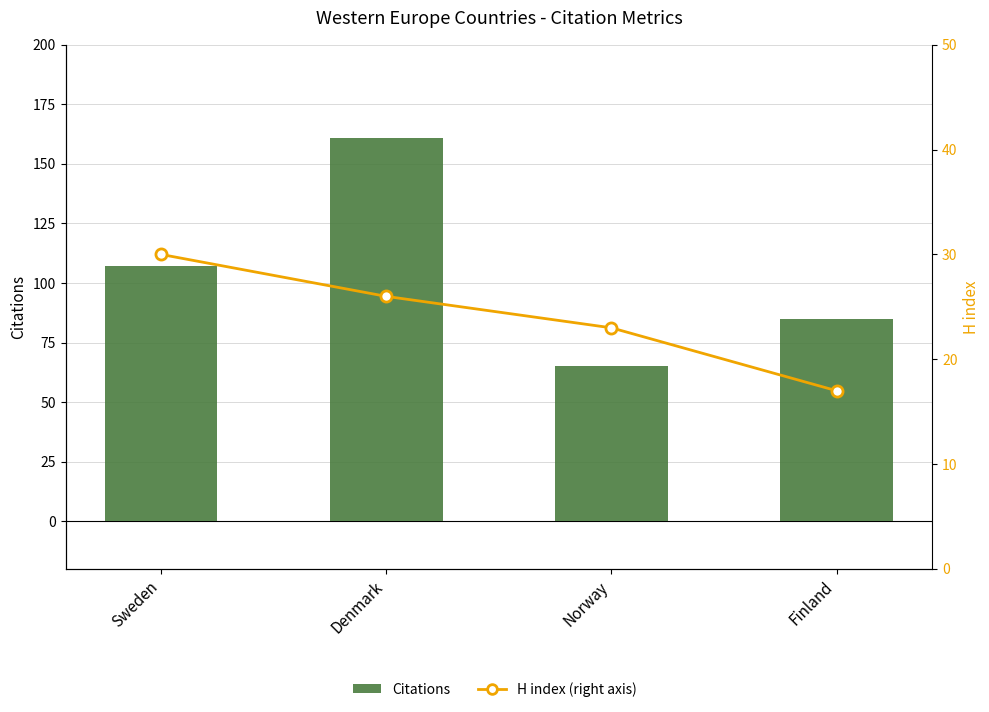

List the labels in order of H index (right axis) value, smallest first.

Finland, Norway, Denmark, Sweden